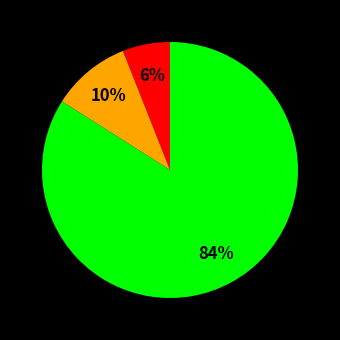

How many segments does this pie chart have?

3